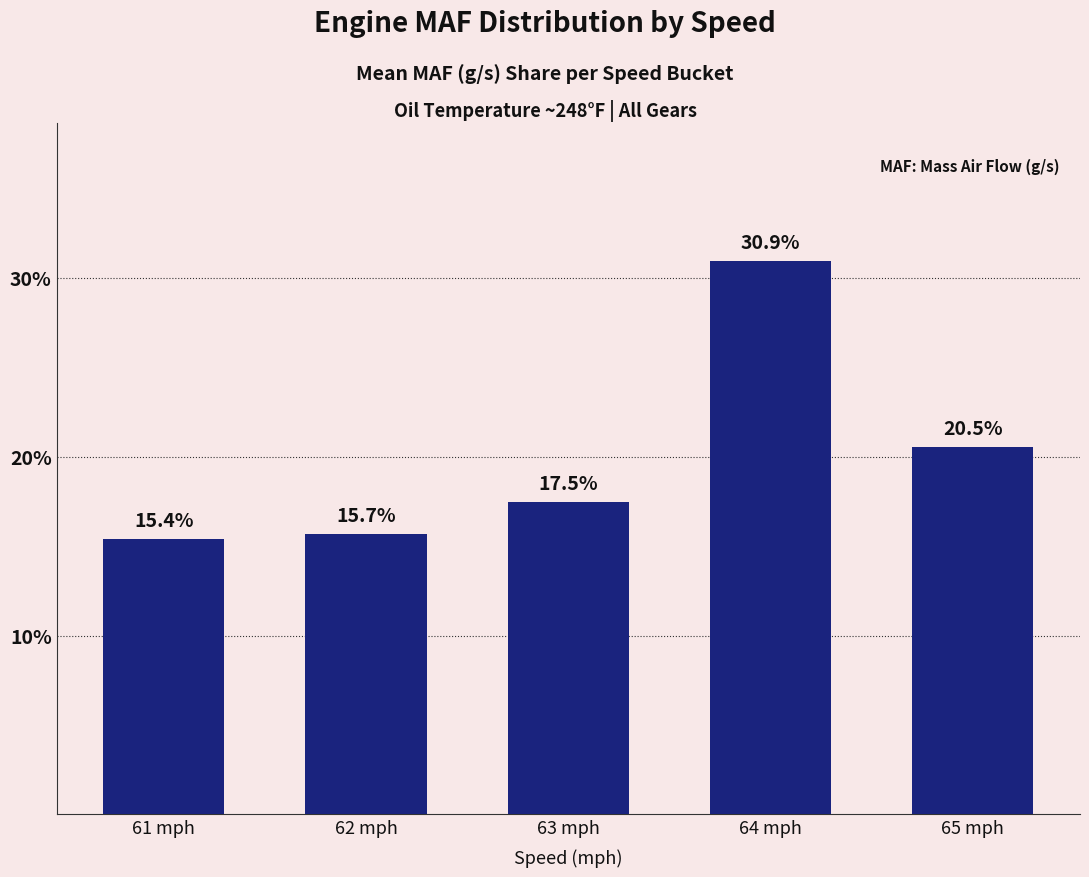

What is the sum of all values?

100.0